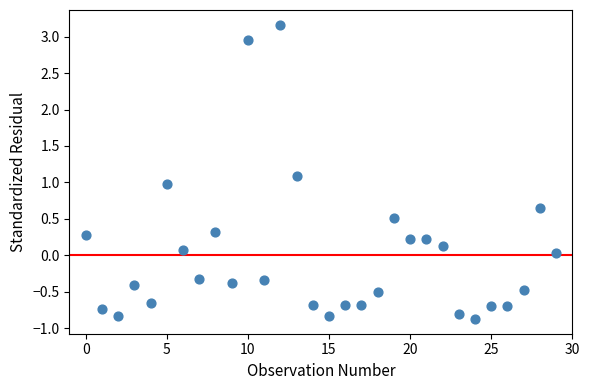

What is the range of Y values (max minus min)?

4.0